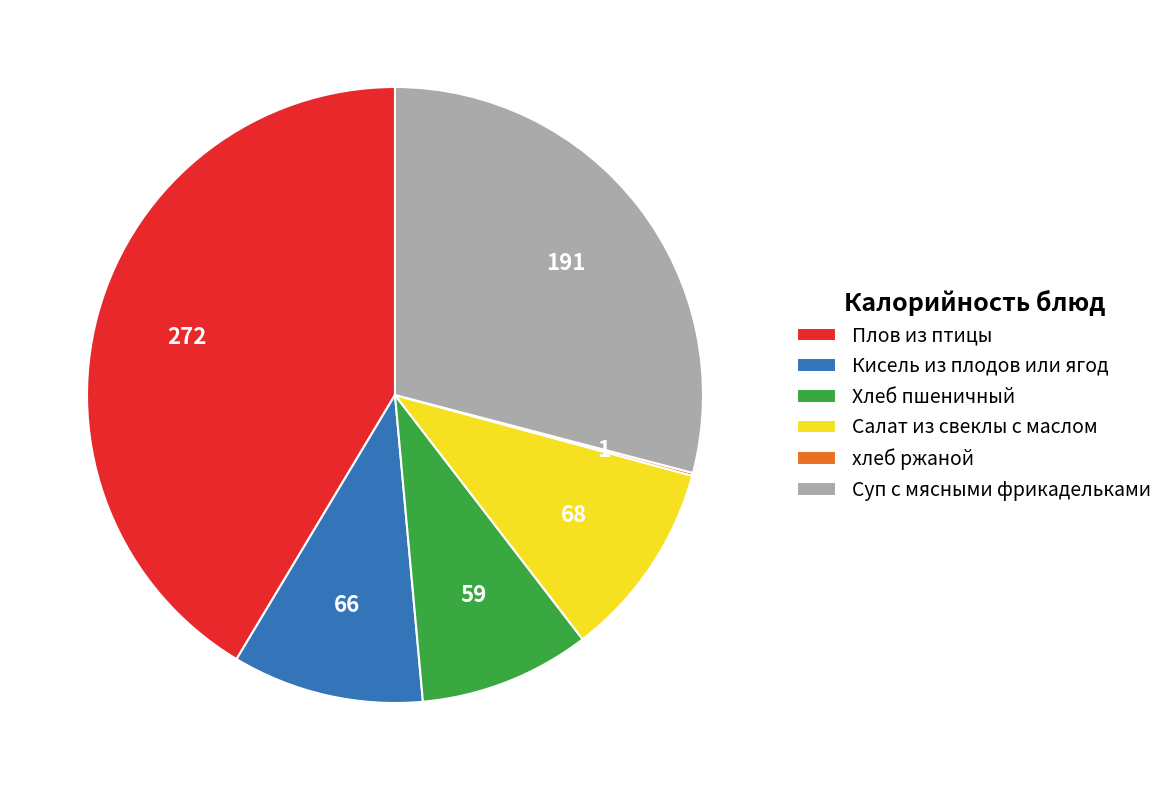

What is the largest slice in the pie chart?

Плов из птицы